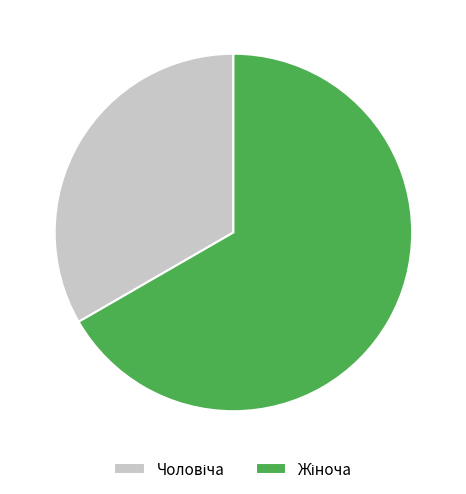

Does any single category account for the majority?

Yes